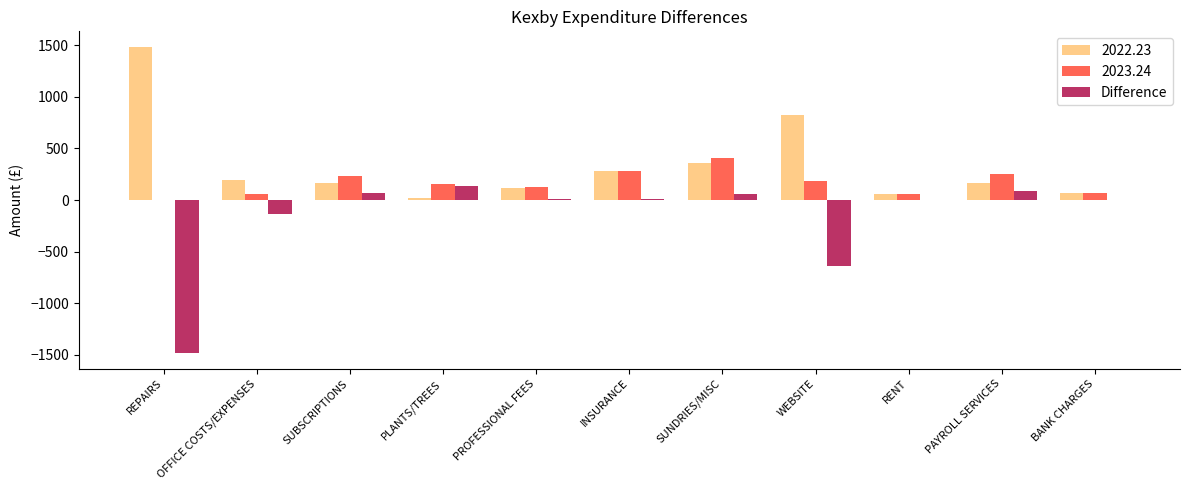

Is it true that 2022.23 equals 83.9 at INSURANCE?

False